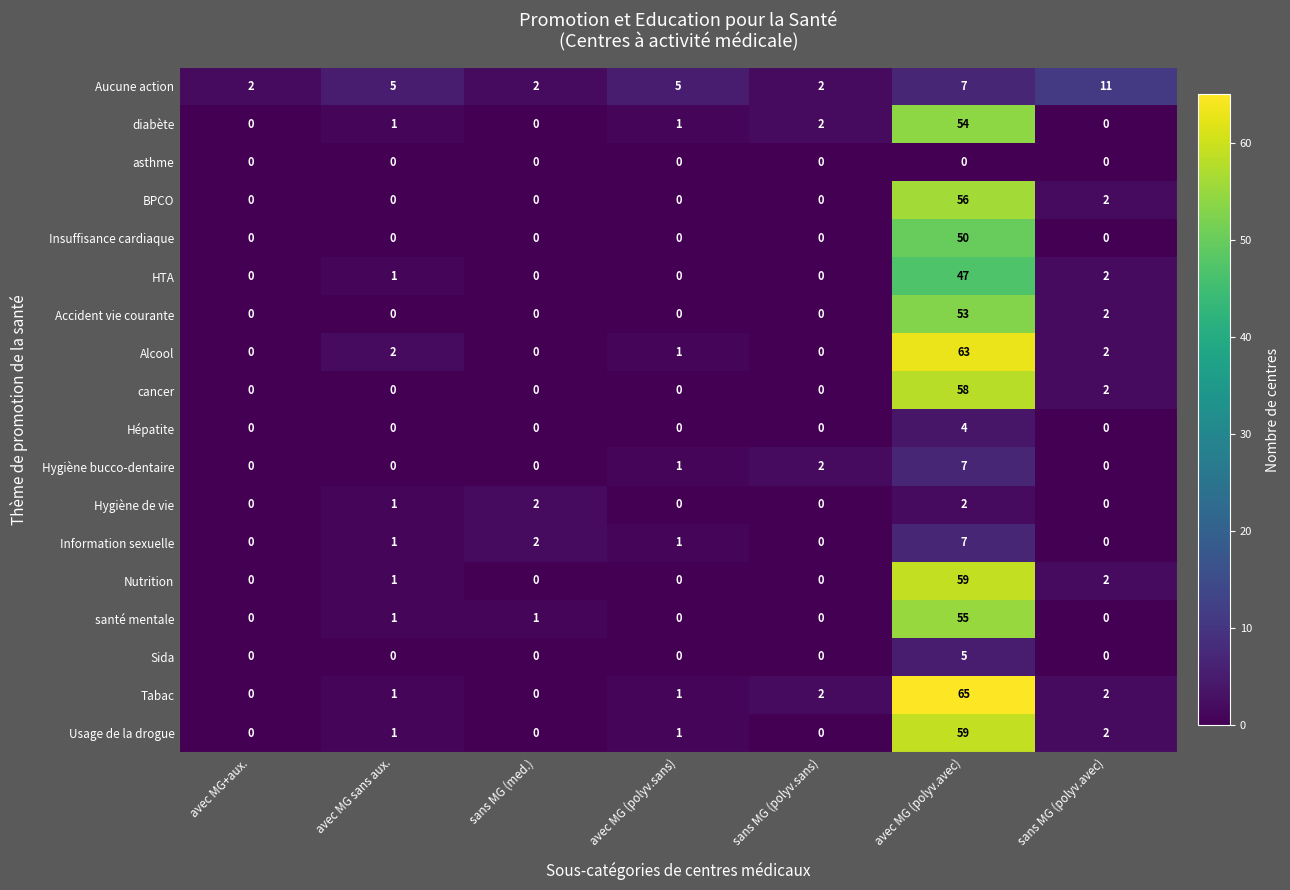

What is the highest value of the santé mentale series?

55